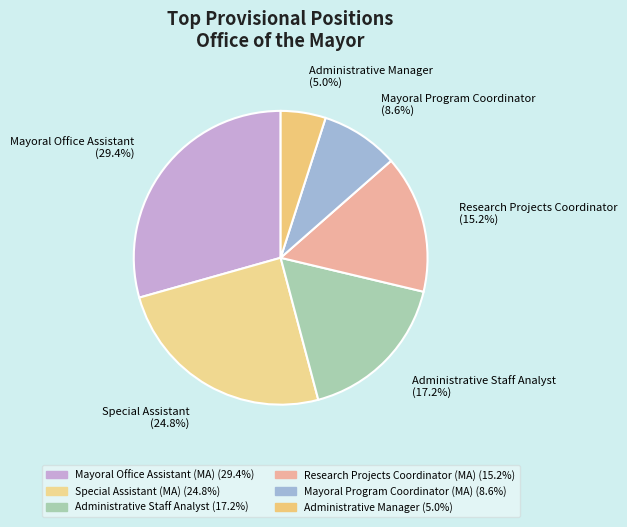

To the nearest percent, what is the difference between the Administrative Manager and Research Projects Coordinator (MA) slice percentages?

10%